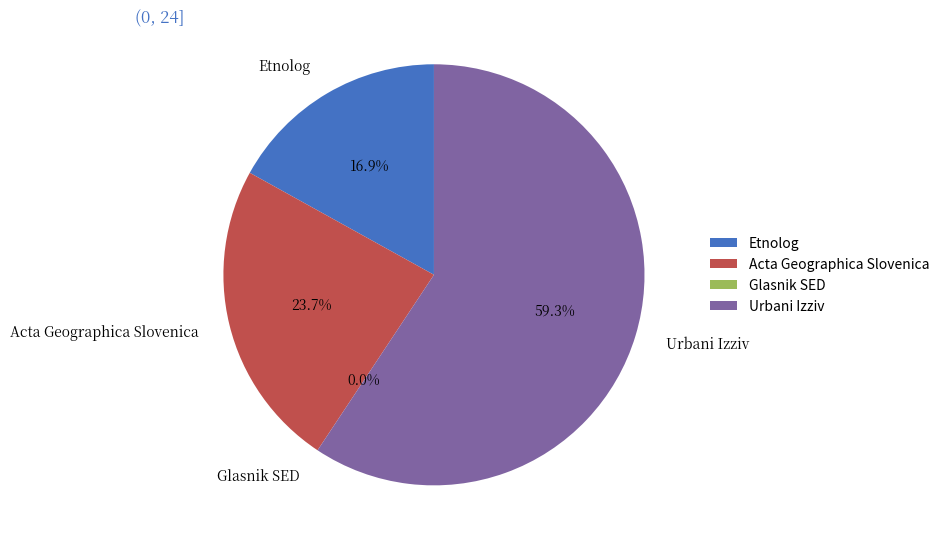

To the nearest percent, what portion does Urbani Izziv represent?

59%